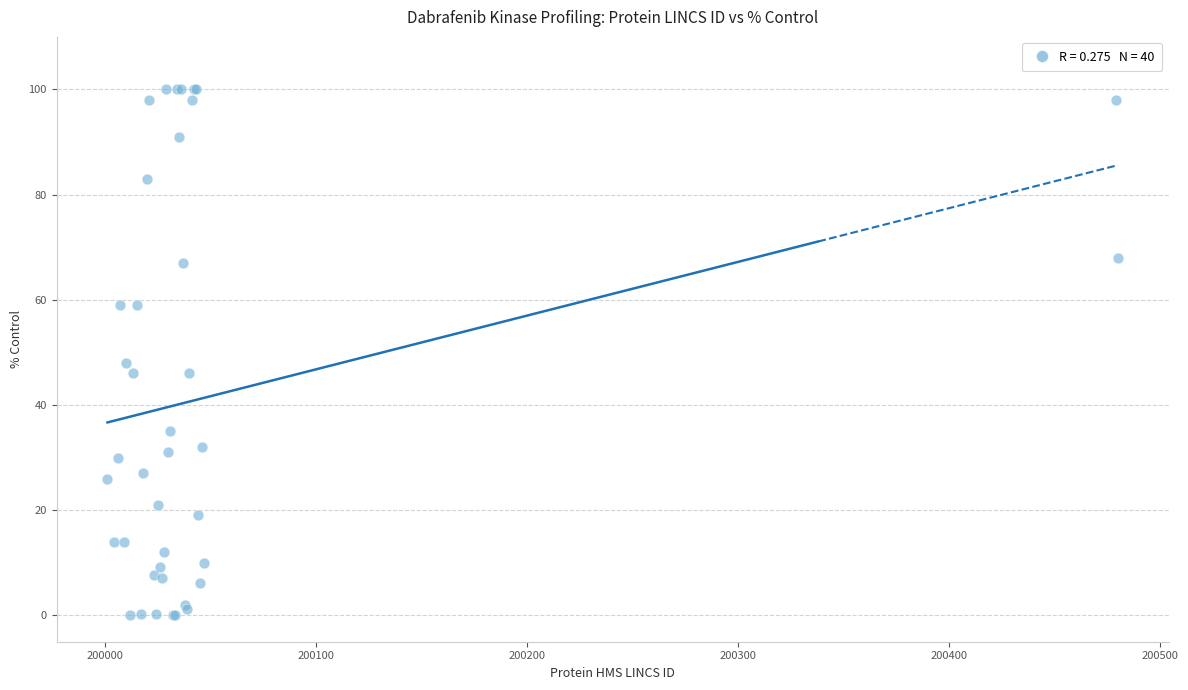

What Y value in the scatter plot is closest to 50?

48.0